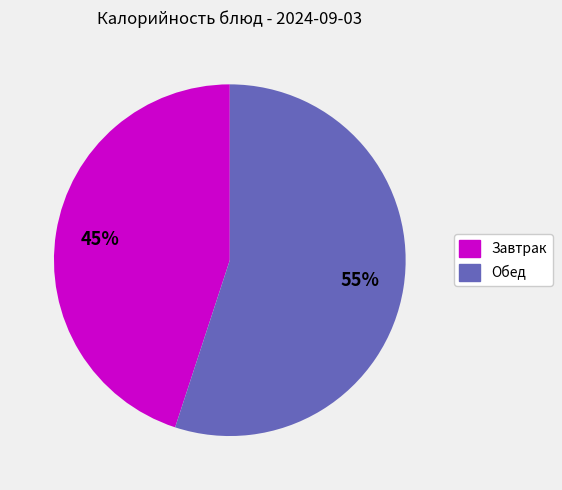

Is there a majority slice in this chart?

Yes